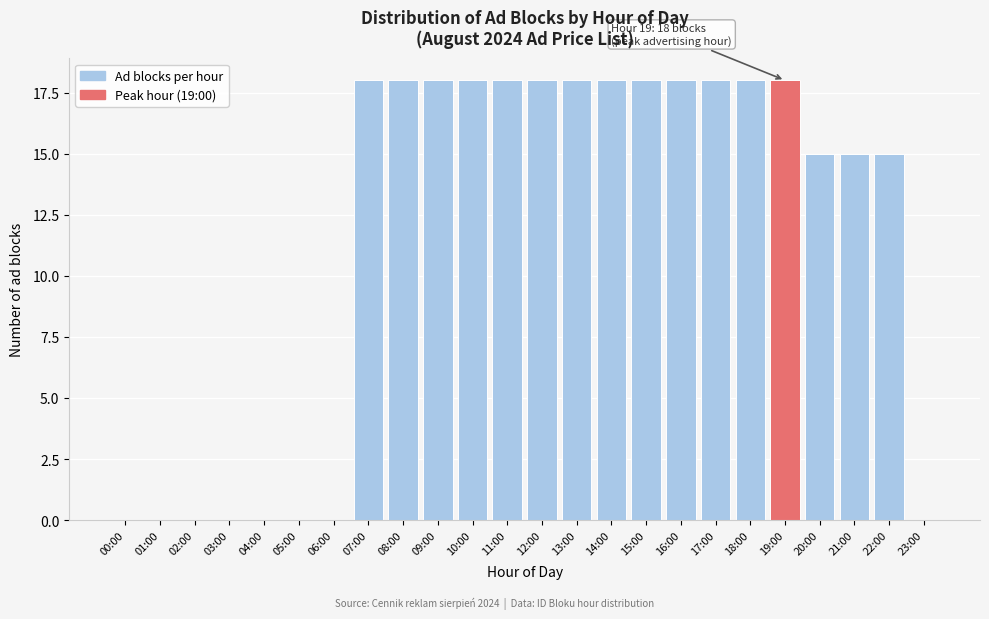

Reading left to right, extract all data points from this chart.

00:00=0	01:00=0	02:00=0	03:00=0	04:00=0	05:00=0	06:00=0	07:00=18	08:00=18	09:00=18	10:00=18	11:00=18	12:00=18	13:00=18	14:00=18	15:00=18	16:00=18	17:00=18	18:00=18	19:00=18	20:00=15	21:00=15	22:00=15	23:00=0